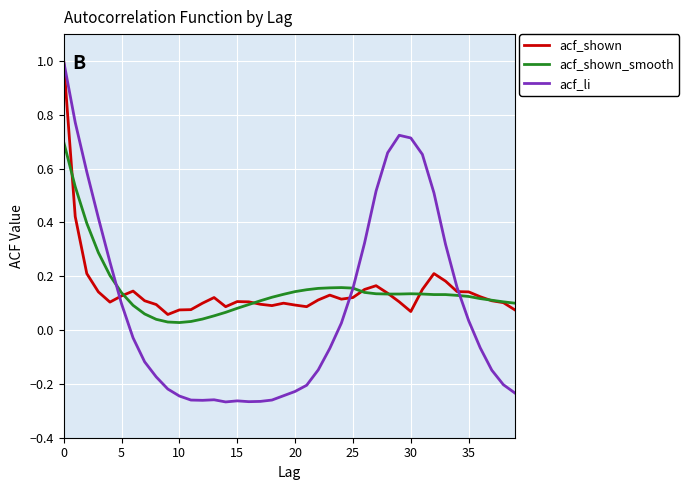

Which series has the widest spread of values?

acf_li